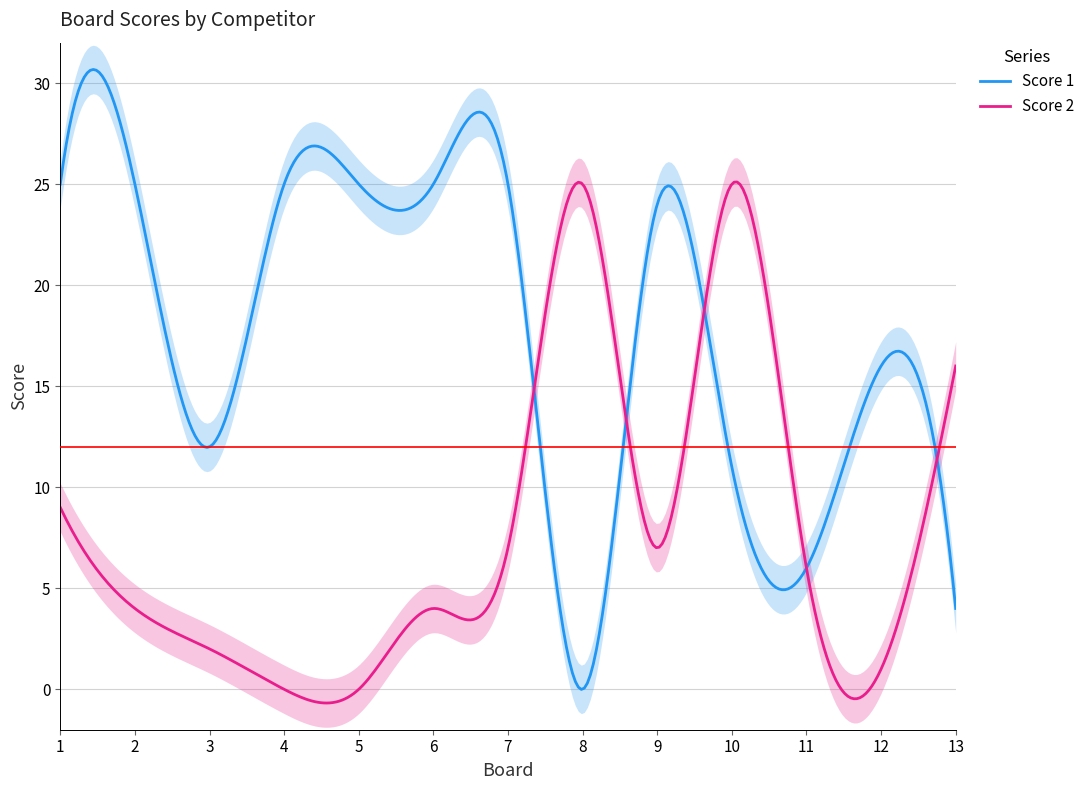

What is the approximate value of Score 2 at 9?

7